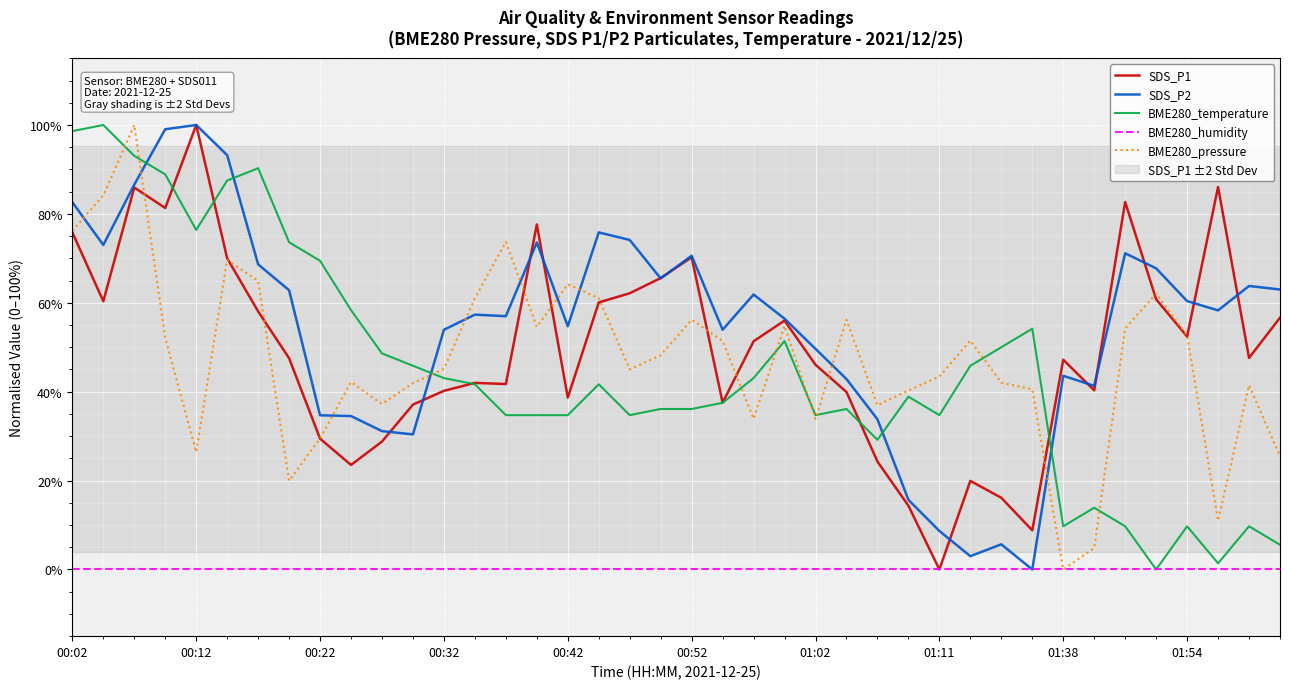

True or false: SDS_P1 has a value of 56.6 at 39.

True